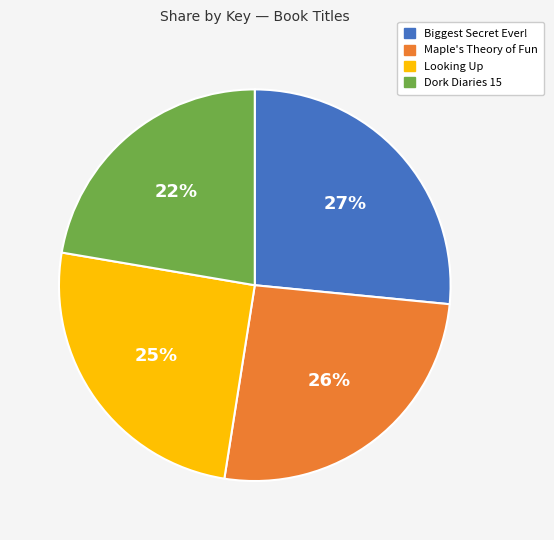

What percentage is the Looking Up slice, to the nearest percent?

25%